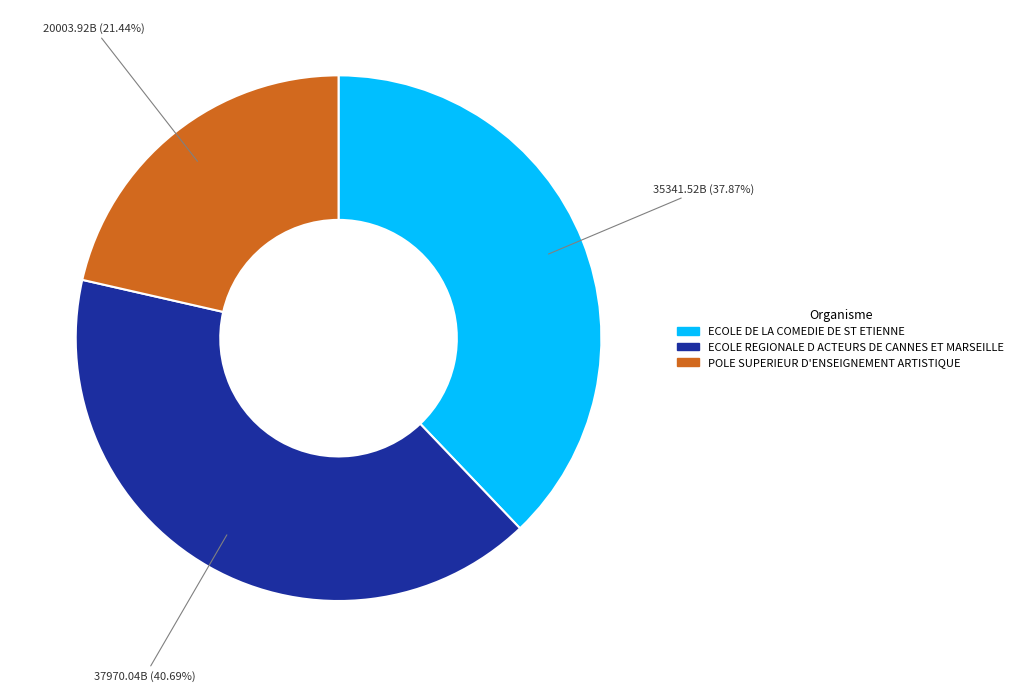

True or false: ECOLE REGIONALE D ACTEURS DE CANNES ET MARSEILLE accounts for 41% of the total.

True